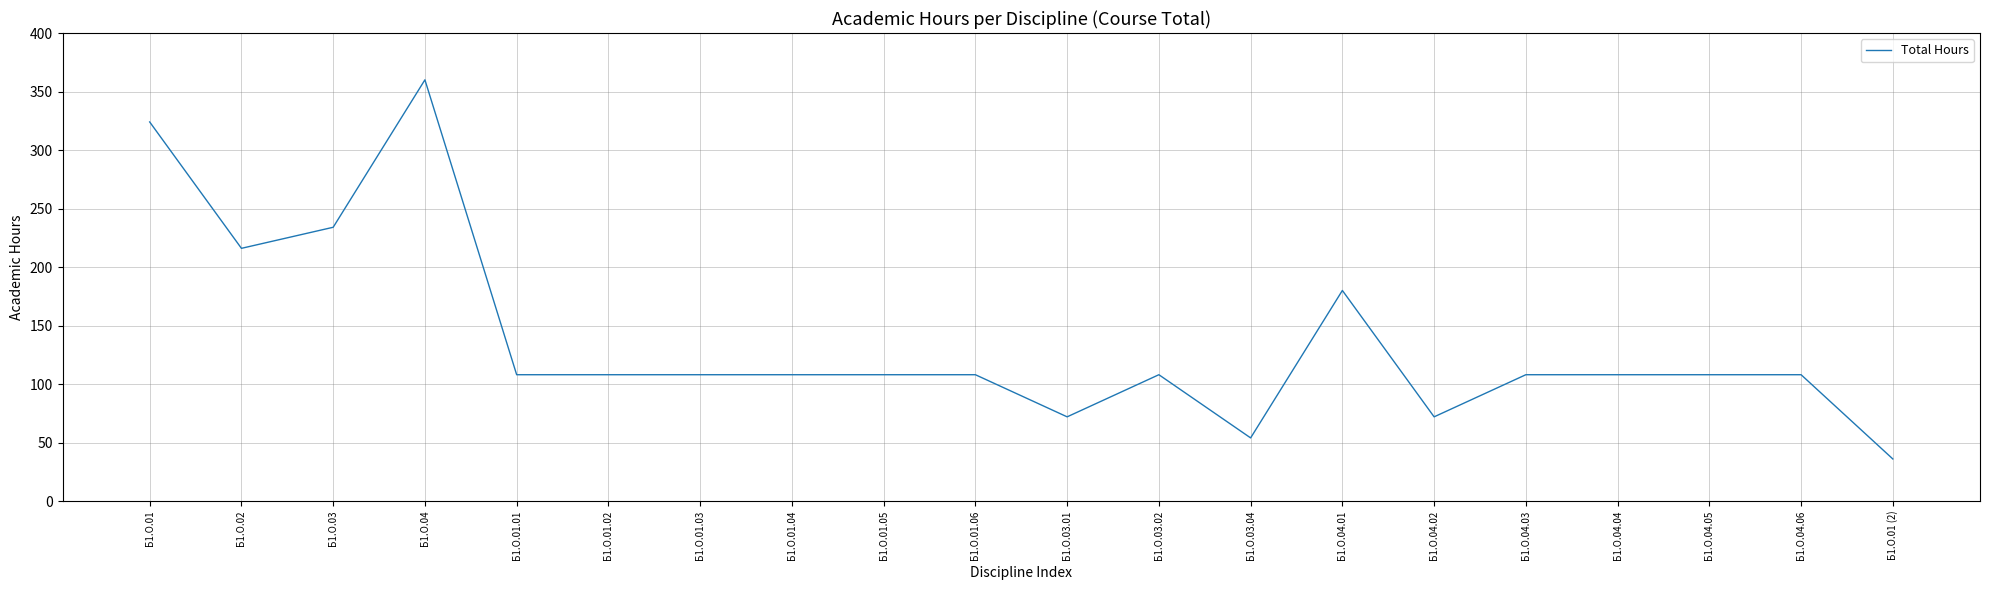

True or false: there are more than 0 points higher than both neighbors.

True